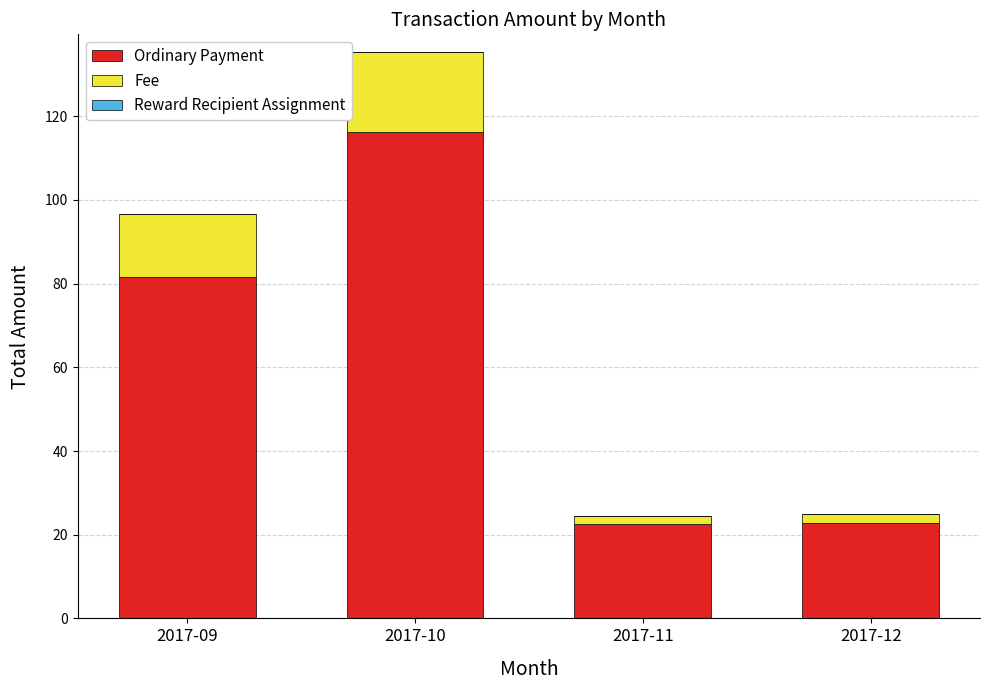

What is the total value across all series at 2017-10?

135.3